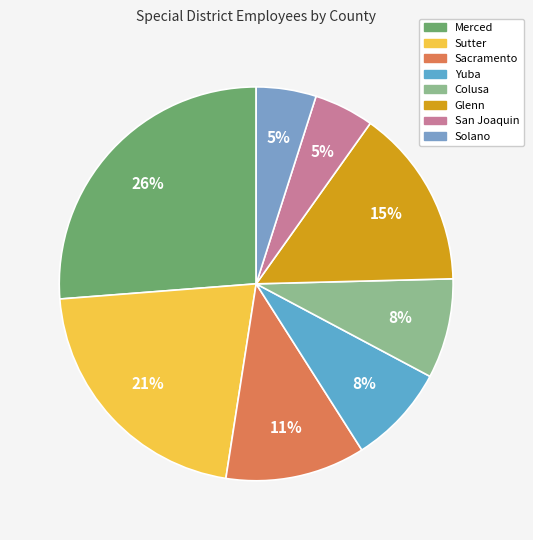

How many slices are in this pie chart?

8